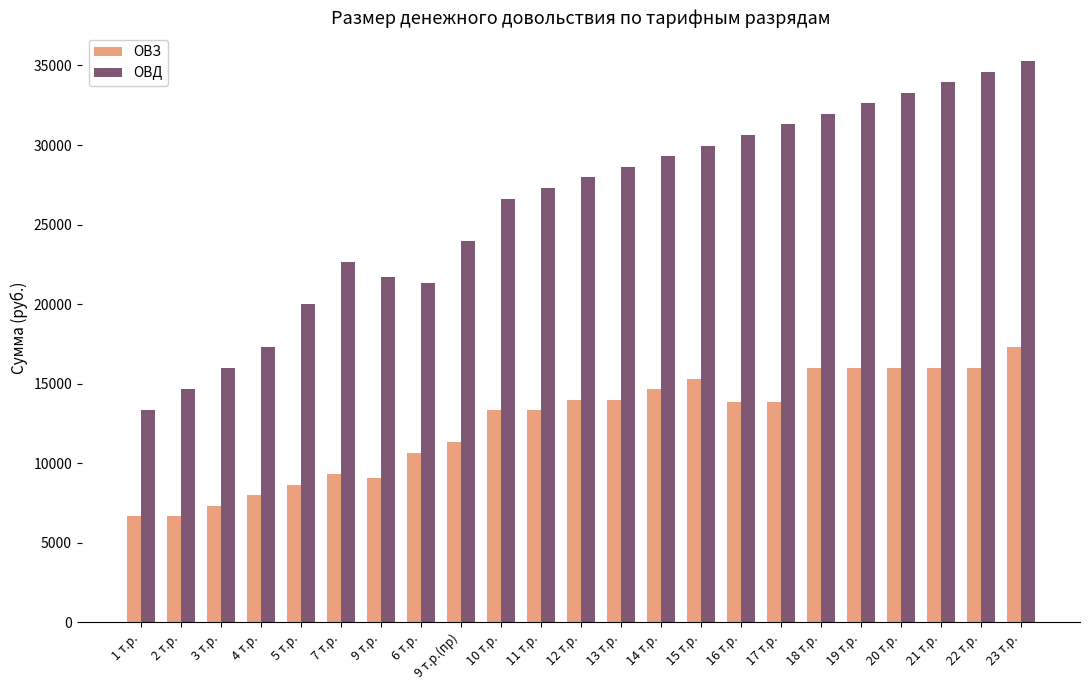

What position from the right is 7 т.р.?

18